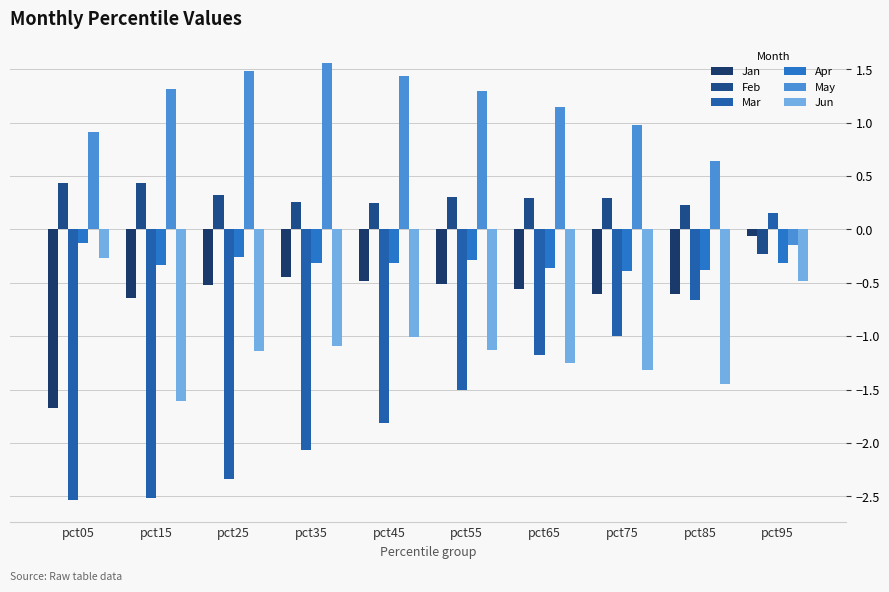

At which label is May closest to 0?

pct95